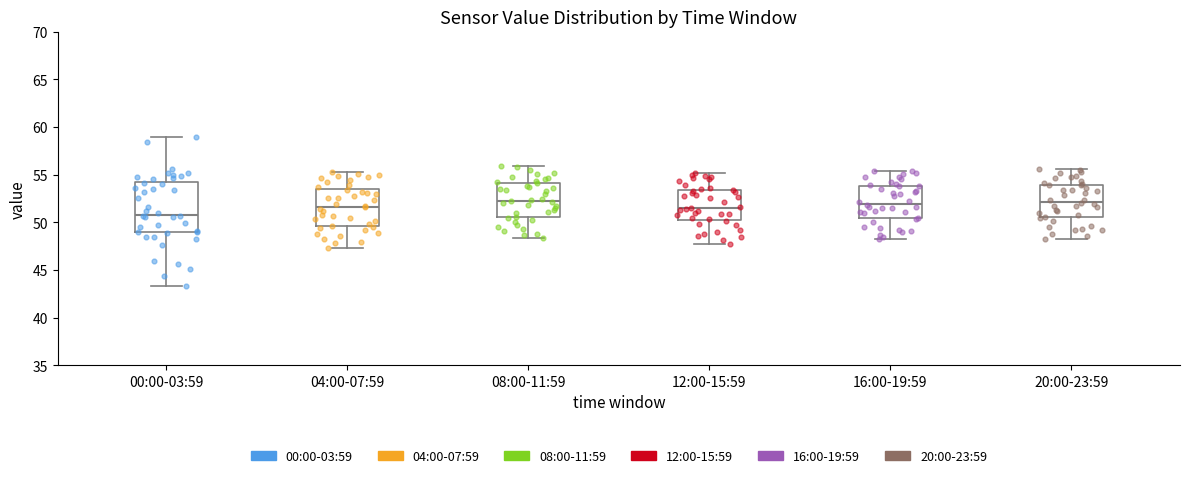

Which box is the tallest, from its lower edge to its upper edge?

00:00-03:59